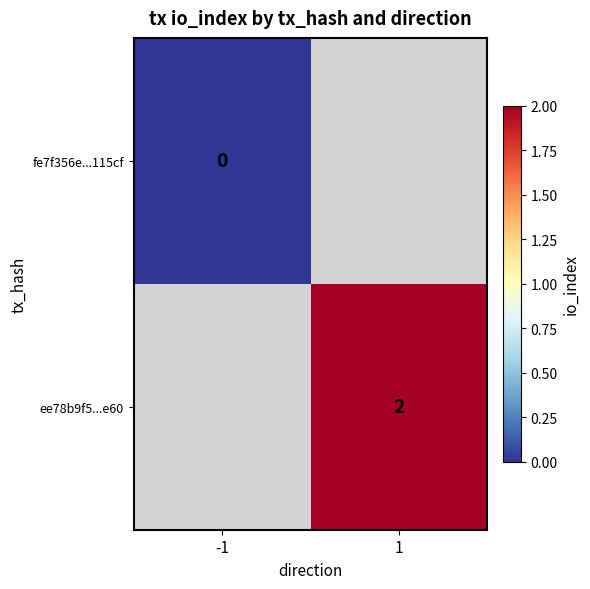

Which category has the highest value across all series?

1